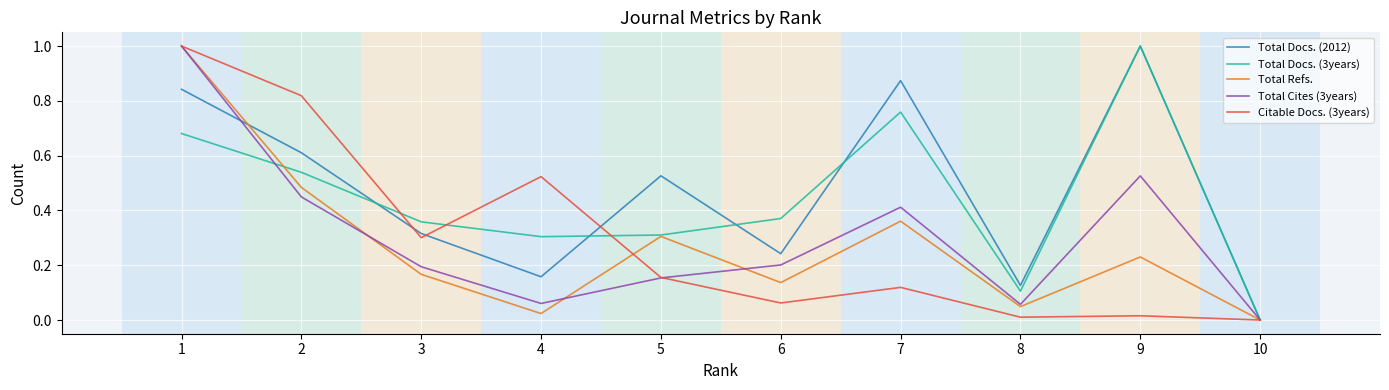

List the labels in order of Total Docs. (2012) value, largest first.

9, 7, 1, 2, 5, 3, 6, 4, 8, 10